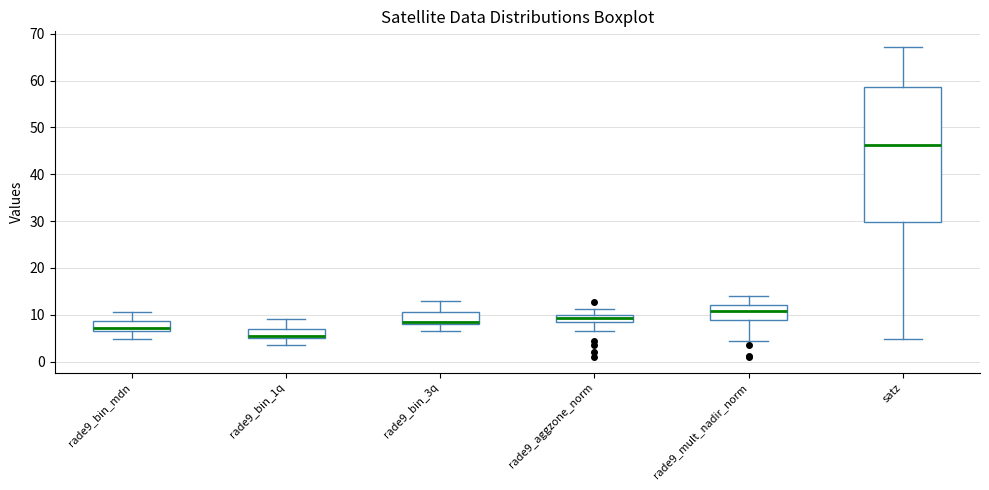

Which box has the lowest median line?

rade9_bin_1q